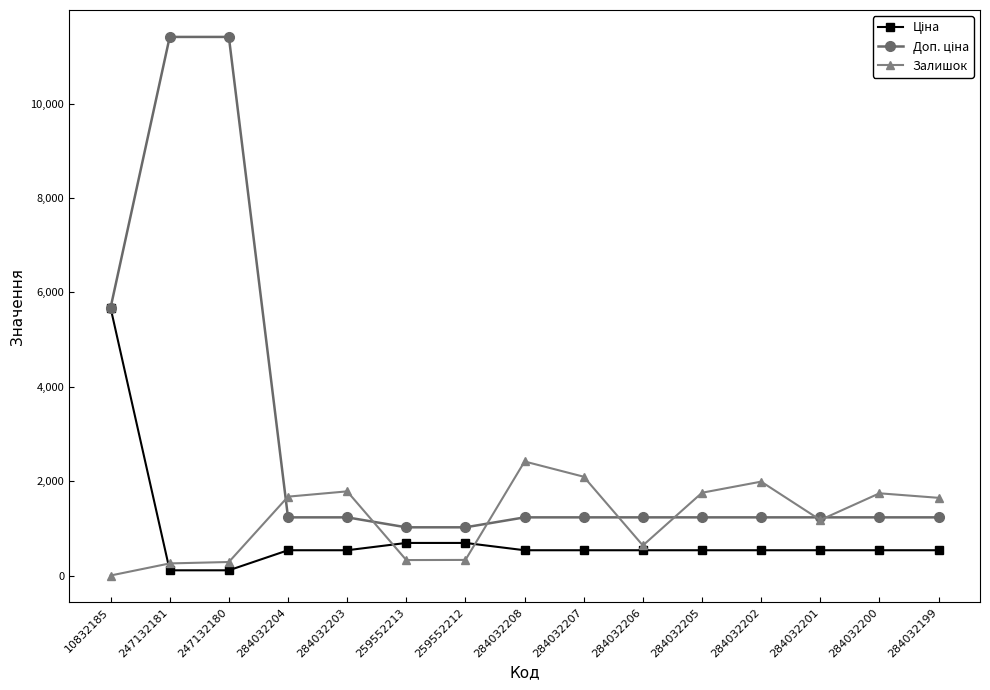

What is the maximum value shown in the chart?

11410.0